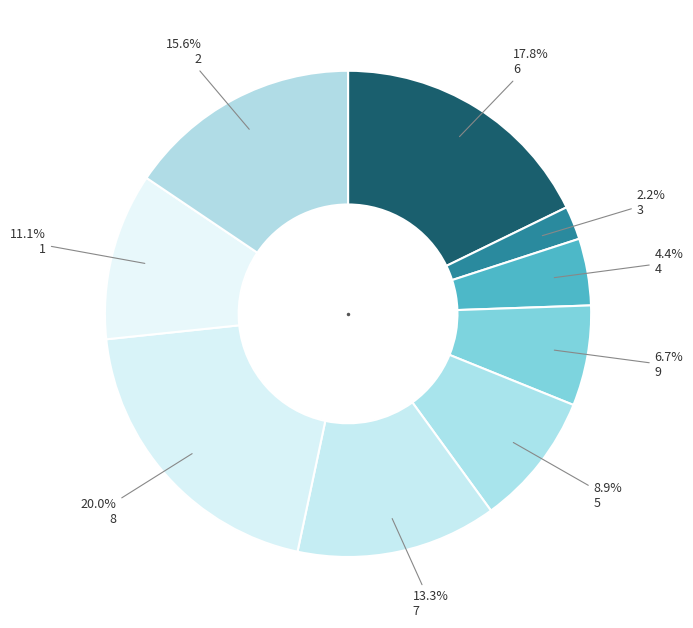

Rank the categories by value from highest to lowest.

8, 6, 2, 7, 1, 5, 9, 4, 3